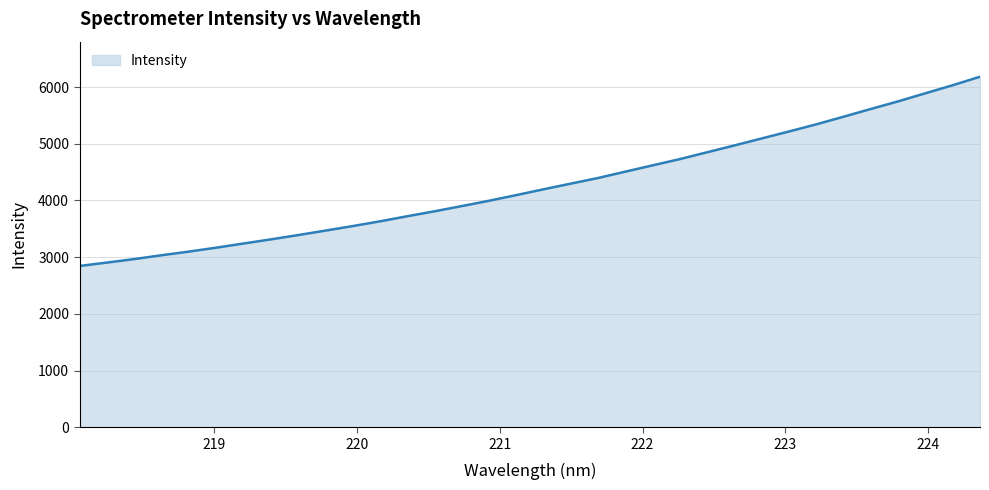

What is the greatest value displayed?

6182.5